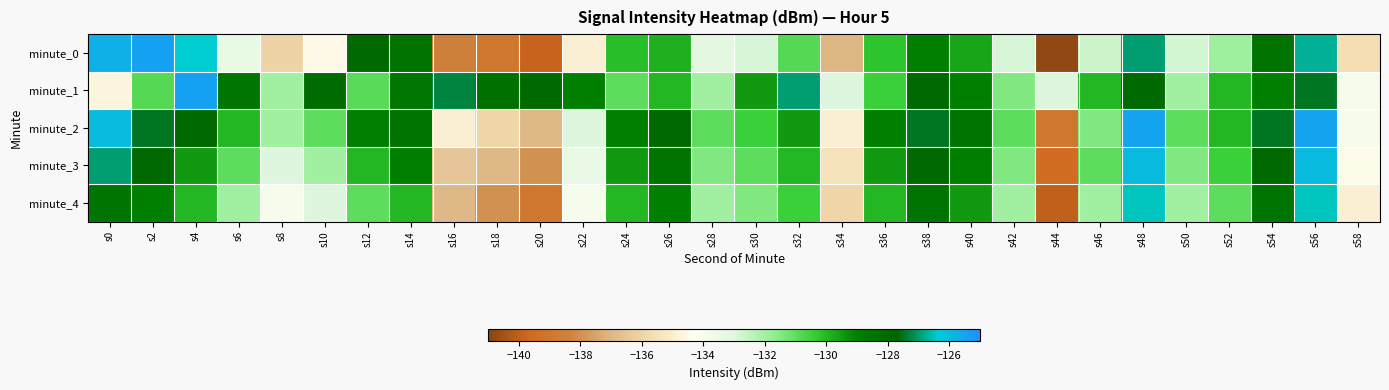

Rank the series at s24 from highest to lowest value.

minute_2, minute_3, minute_4, minute_0, minute_1